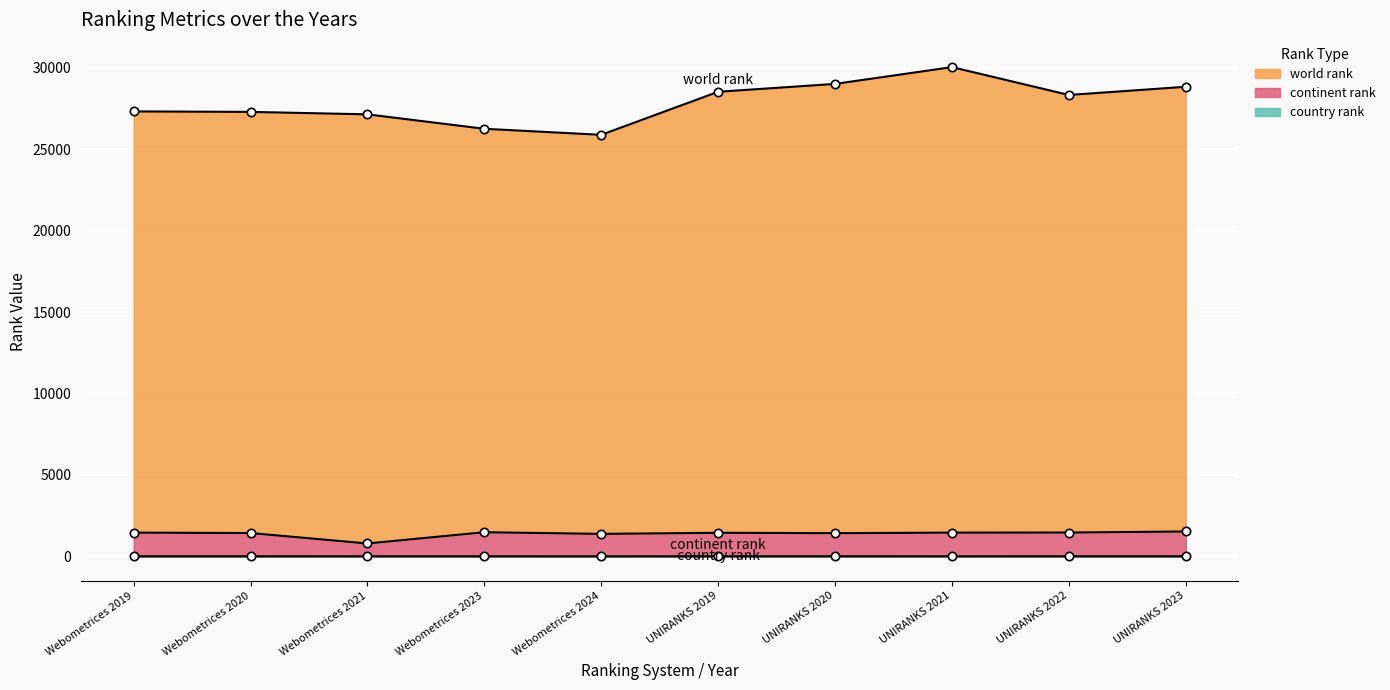

How many data points in country rank are less than 3?

4